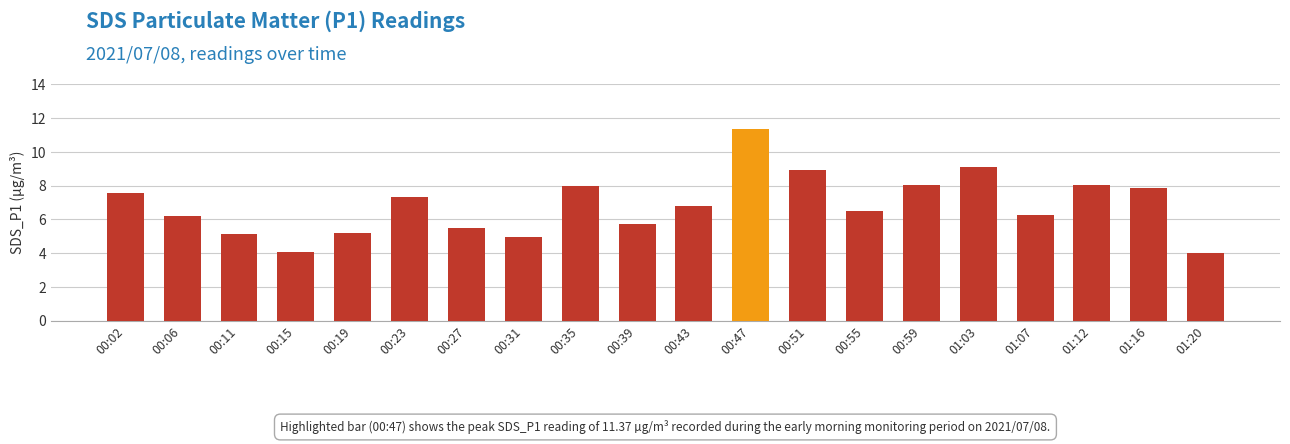

Does the chart contain stacked bars?

No